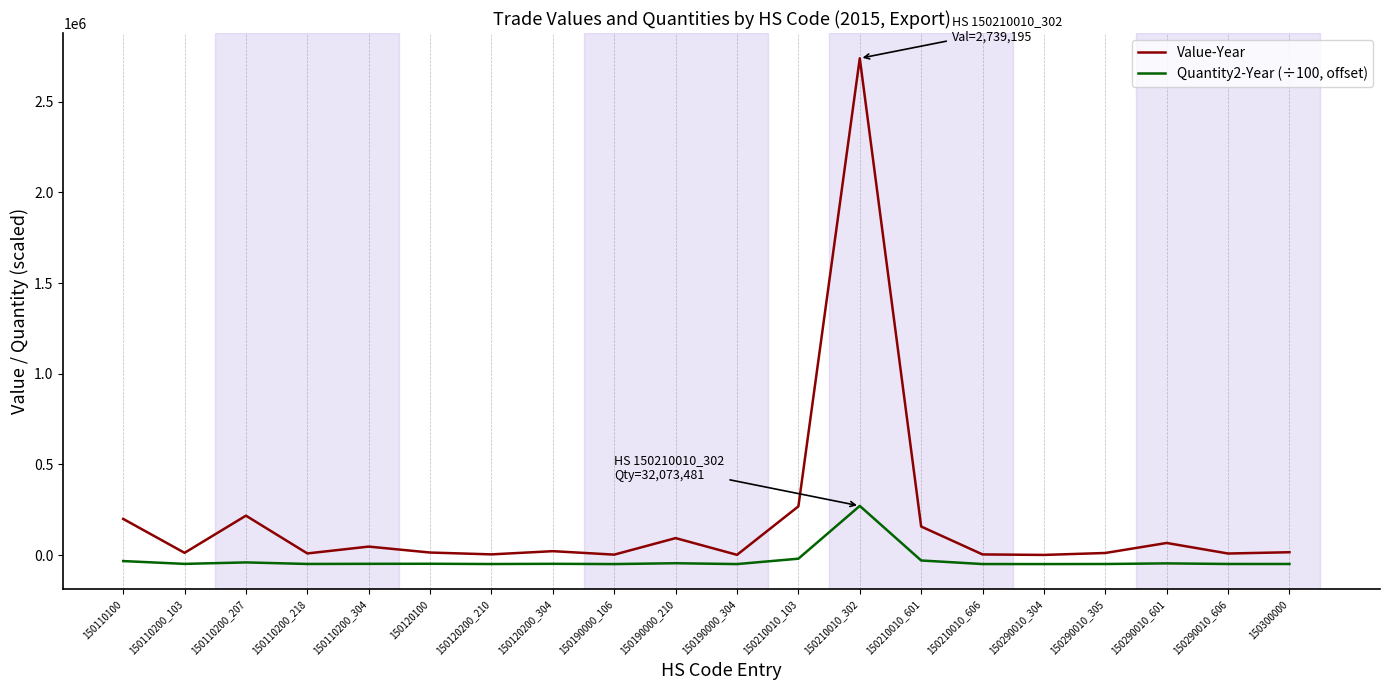

What are all the series names shown in the legend?

Value-Year, Quantity2-Year (÷100, offset)